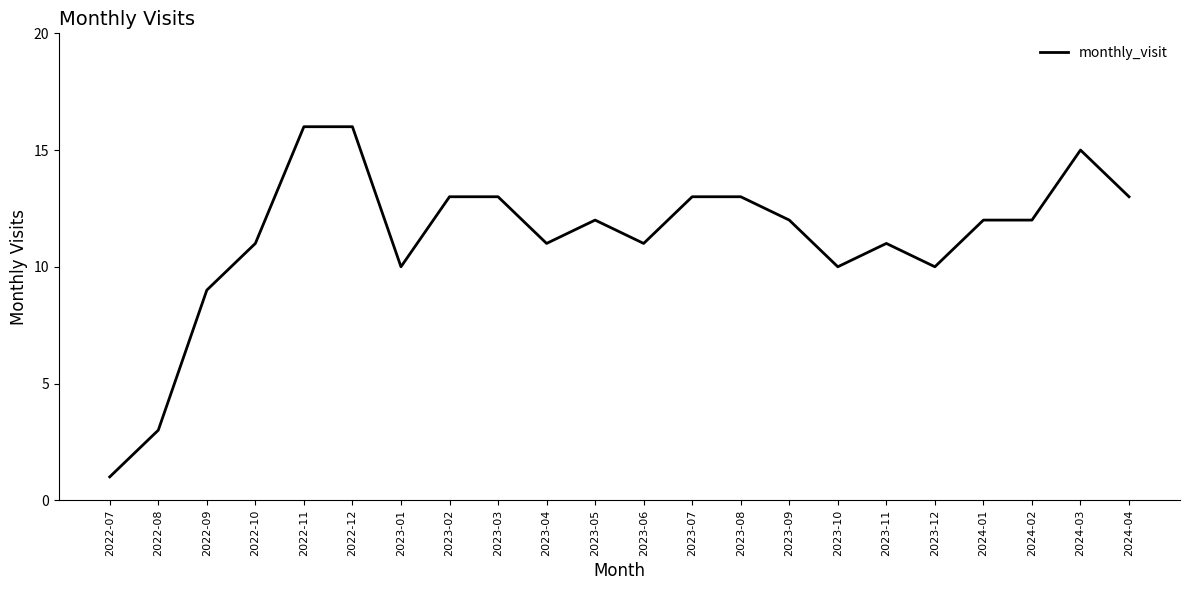

Where is the first local minimum?

2023-01